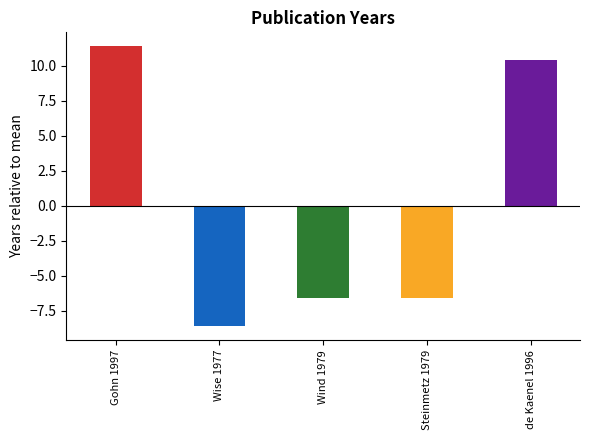

What is the label of the 2nd bar from the right?

Steinmetz 1979